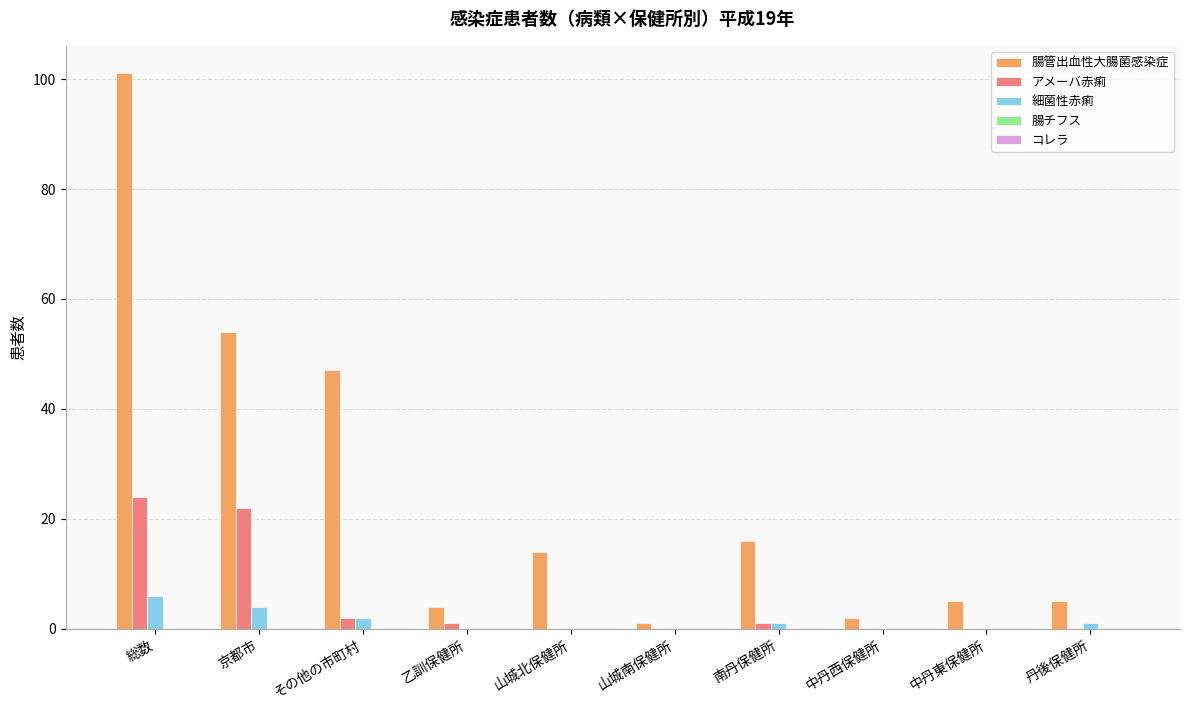

At which category is the sum across all series the highest?

総数